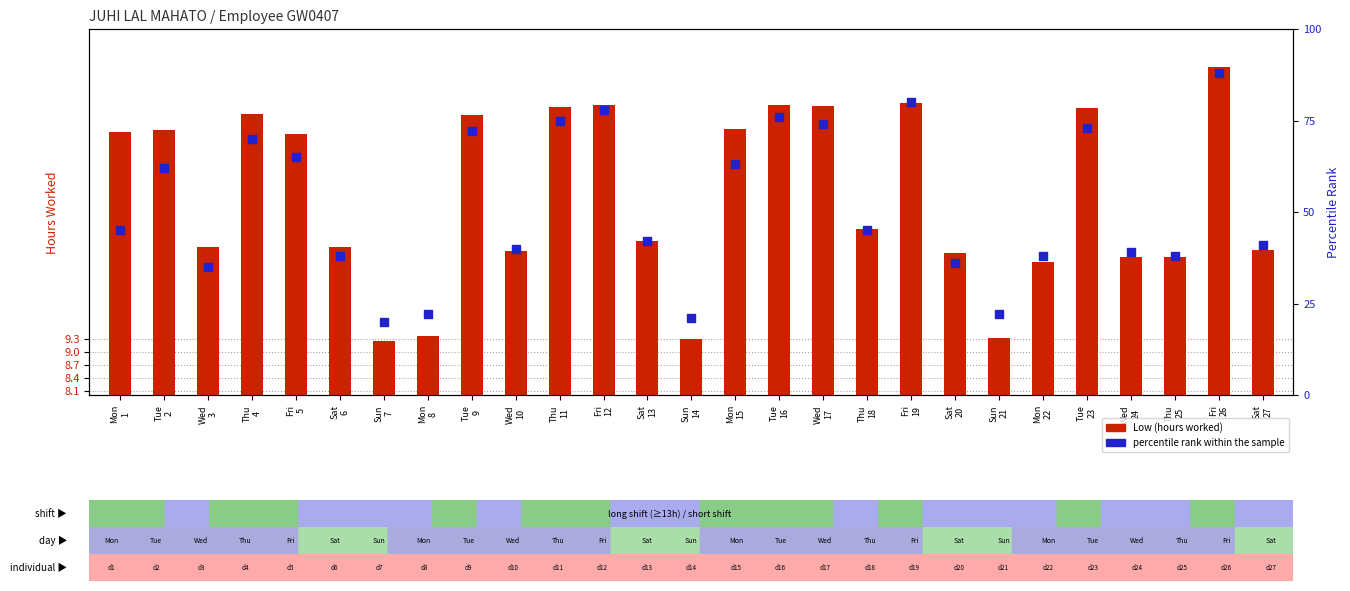

At how many categories does at least one series exceed 19?

27